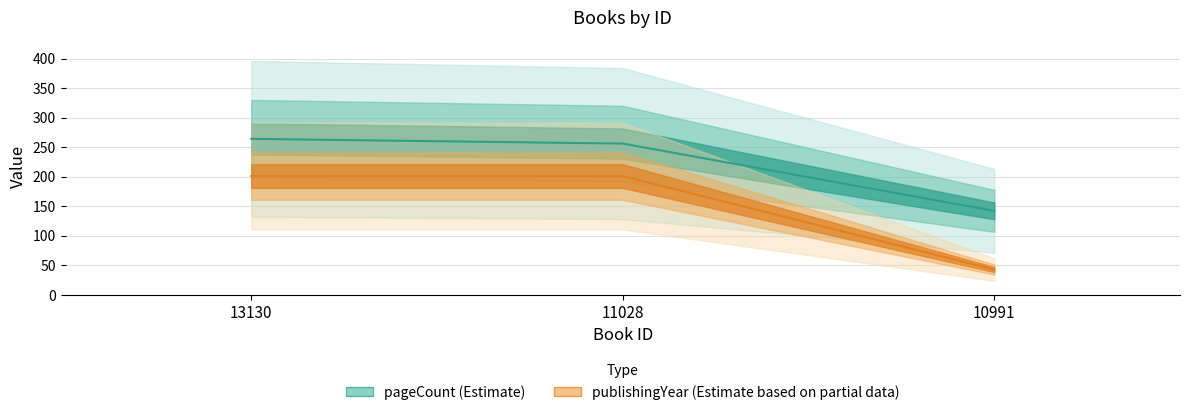

What is the value of the publishingYear point at the 1st from the left?

201.0